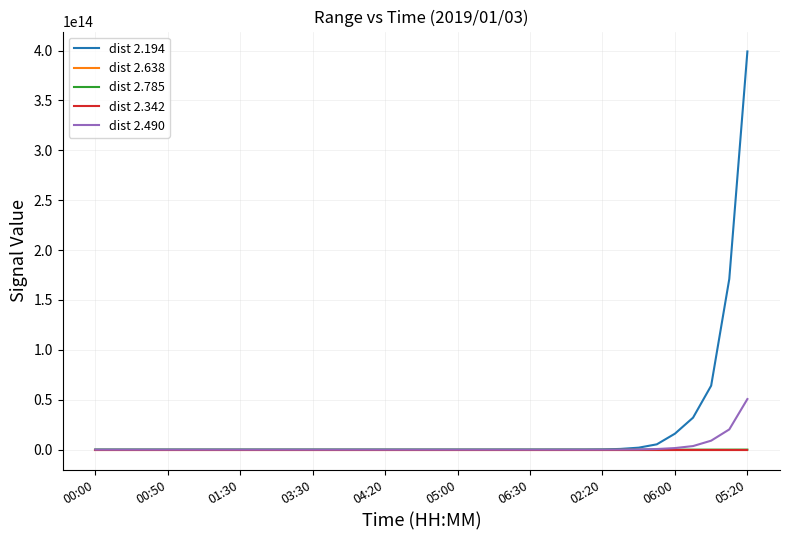

Which series has the largest range (max minus min)?

dist 2.194